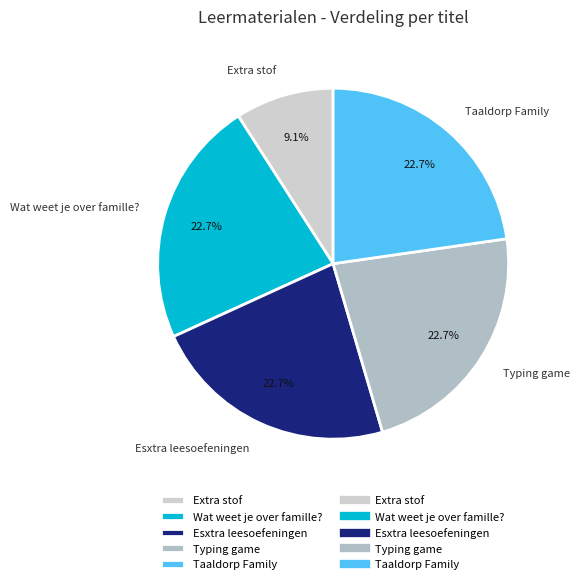

Is there any slice that represents more than half of the pie?

No